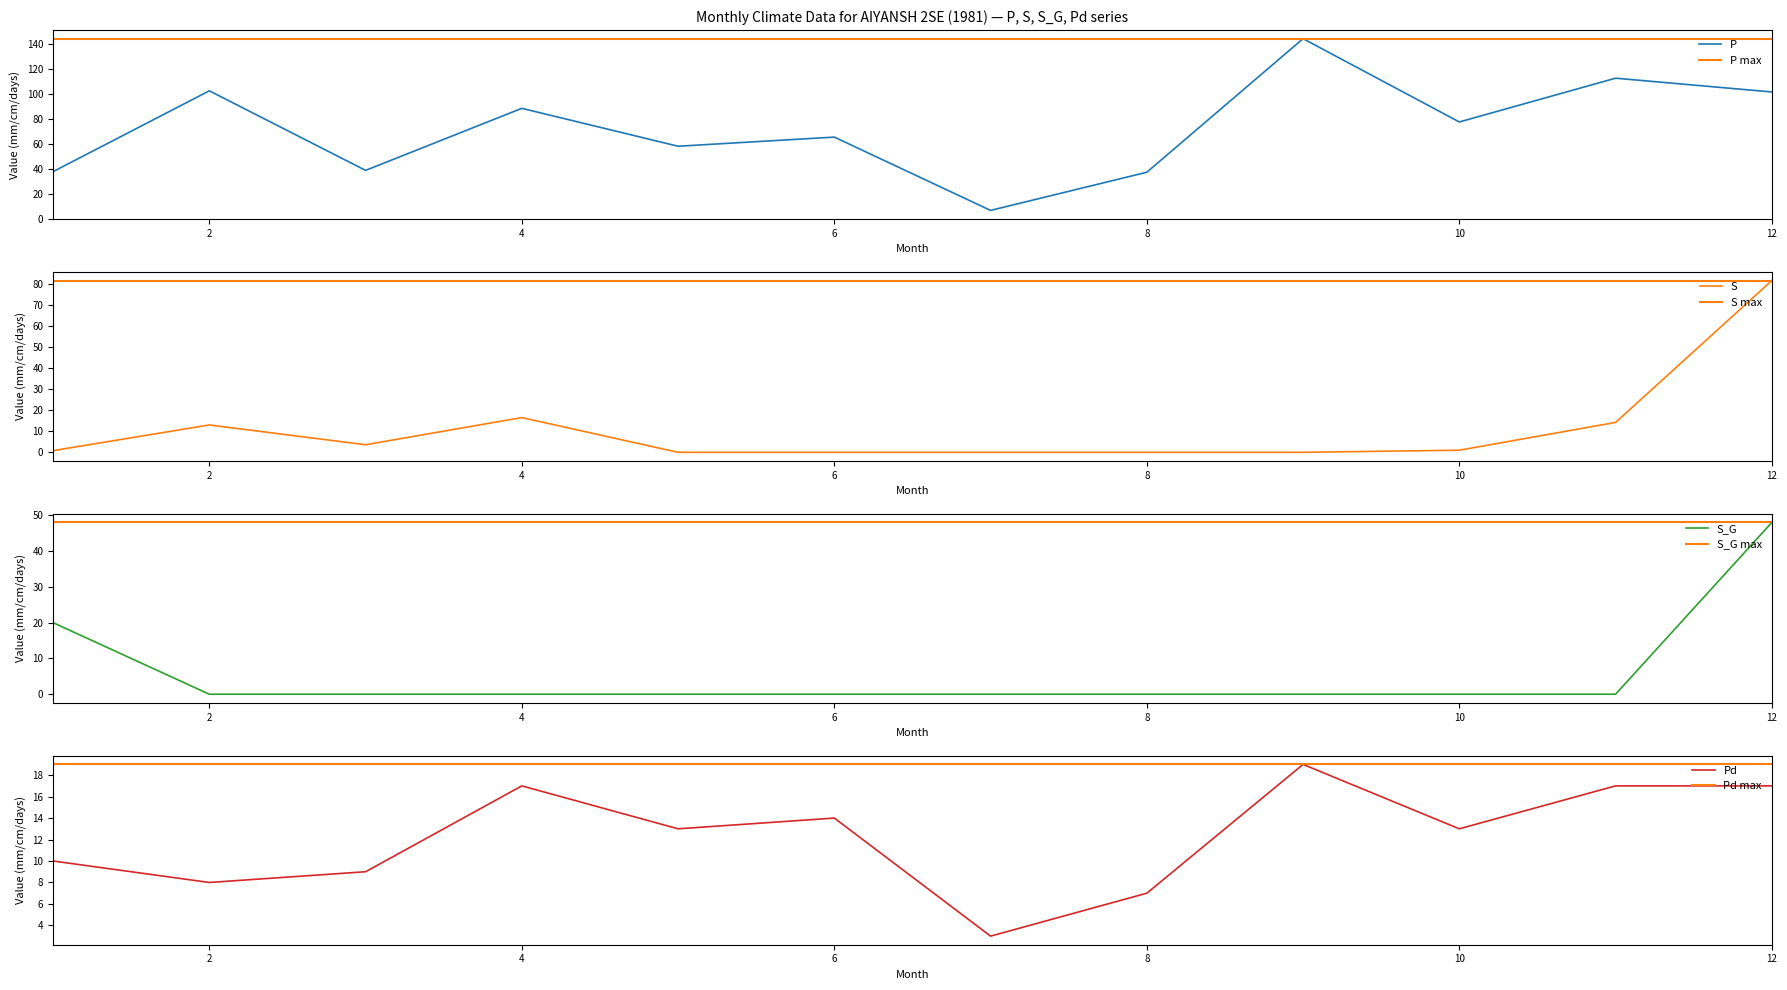

How many data points in P are less than 77?

6